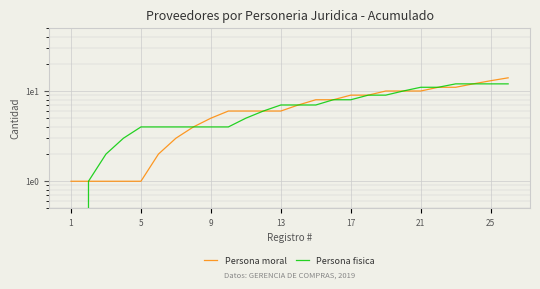

What is the difference between the highest and lowest values at 21?

2